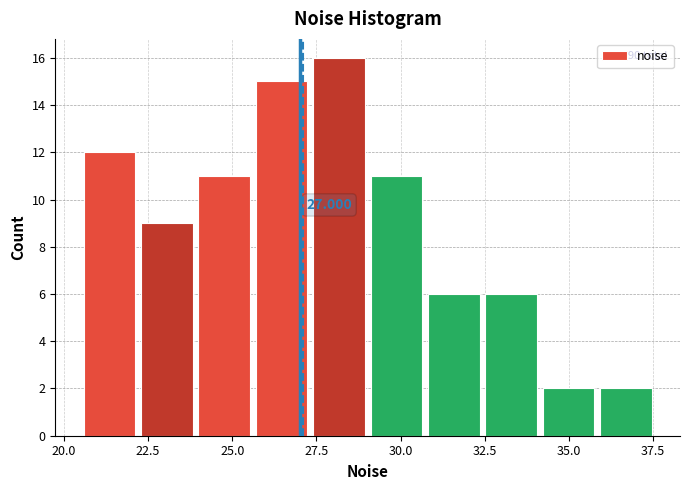

Read against the x-axis, roughly where is the centre of the tallest bar?

28.0